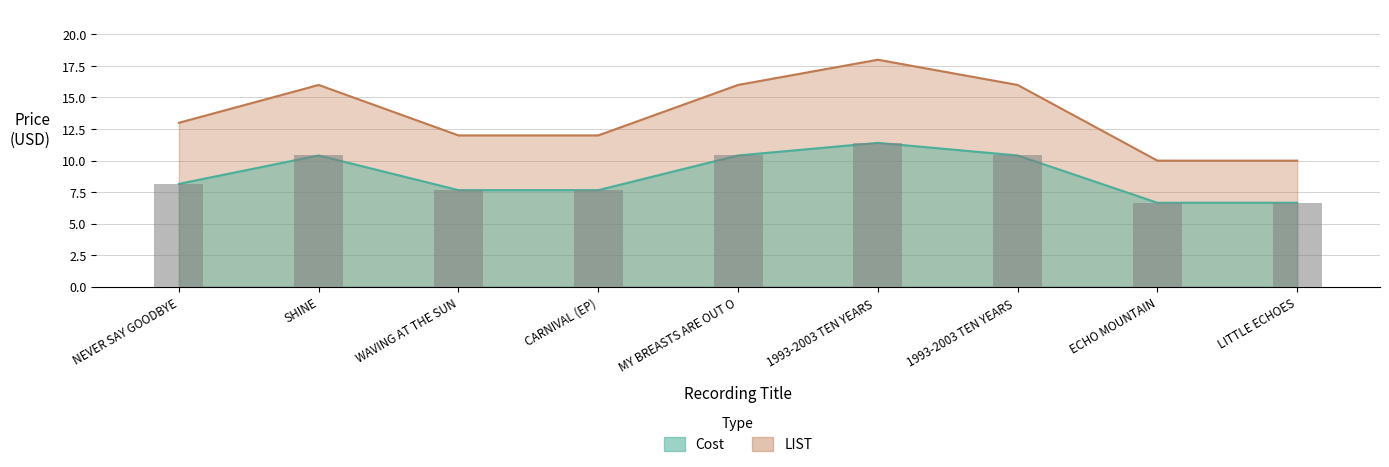

What is the difference between the highest and lowest values at NEVER SAY GOODBYE?

4.8